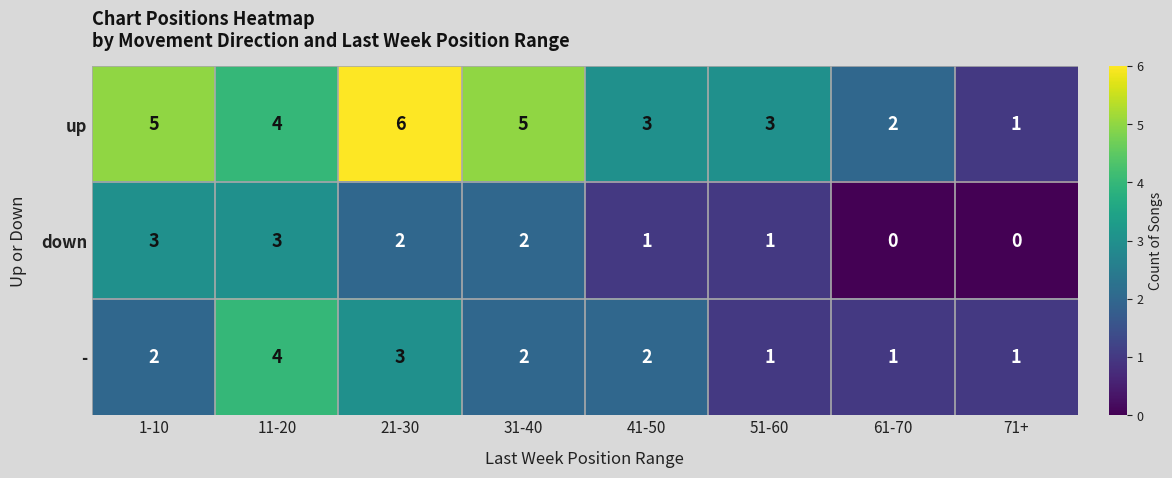

What is the sum of all down values?

12